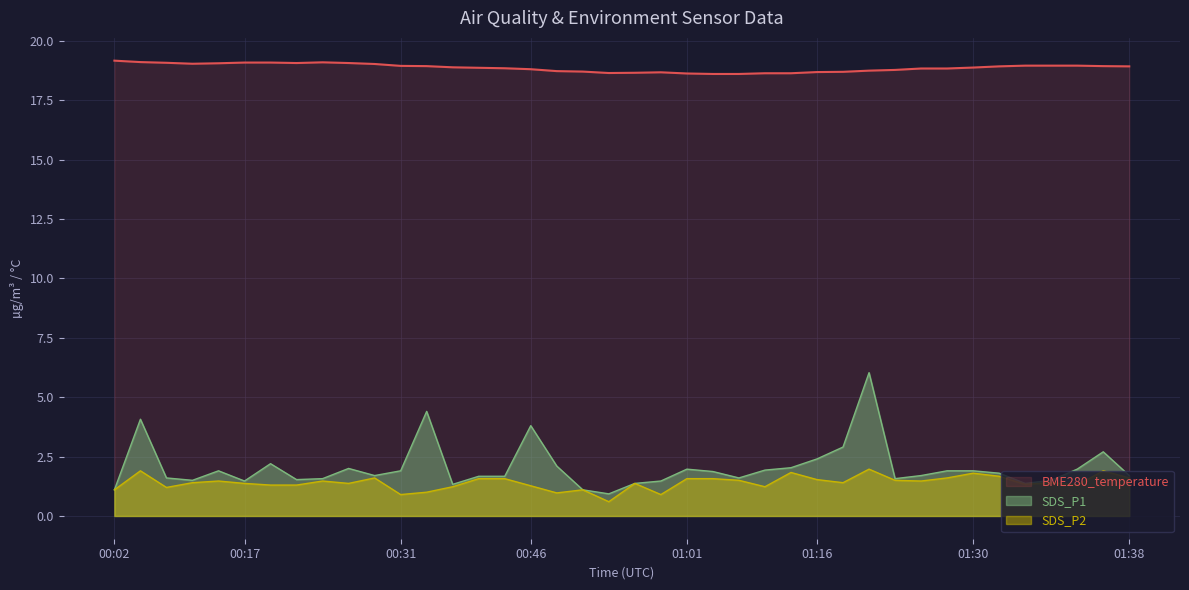

List the series in order of their peak value, lowest first.

SDS_P2, SDS_P1, BME280_temperature